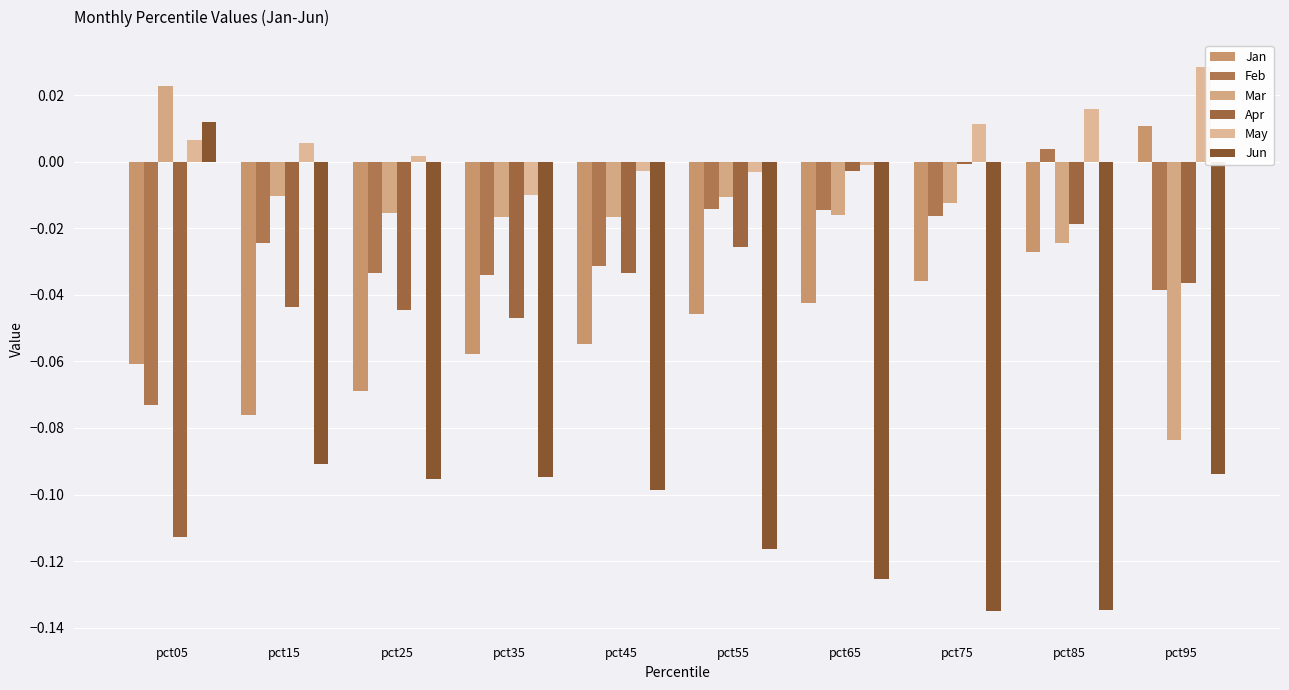

Which series has the largest total across all categories?

May